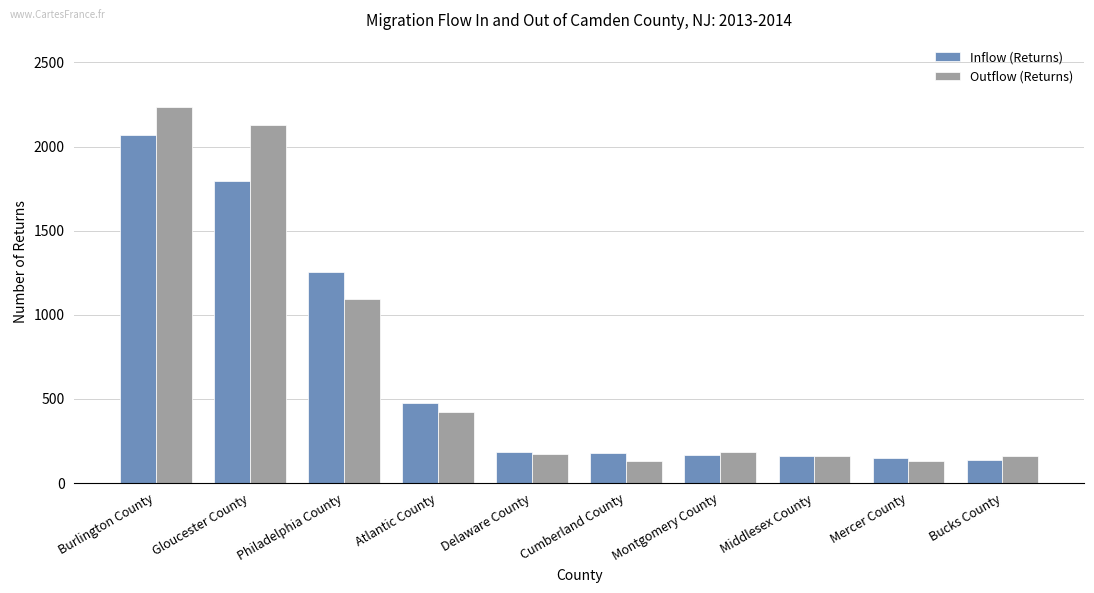

Is it true that Inflow (Returns) equals 260 at Atlantic County?

False